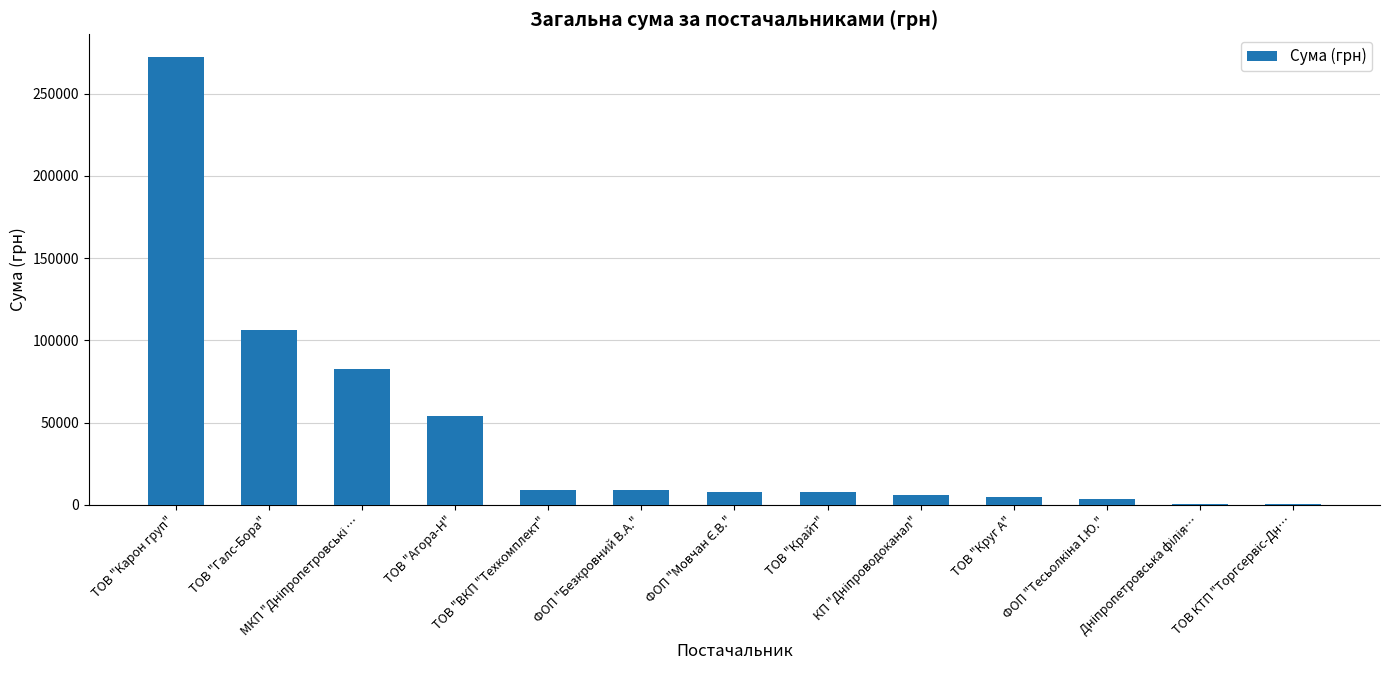

What is the maximum value shown in the chart?

272422.2